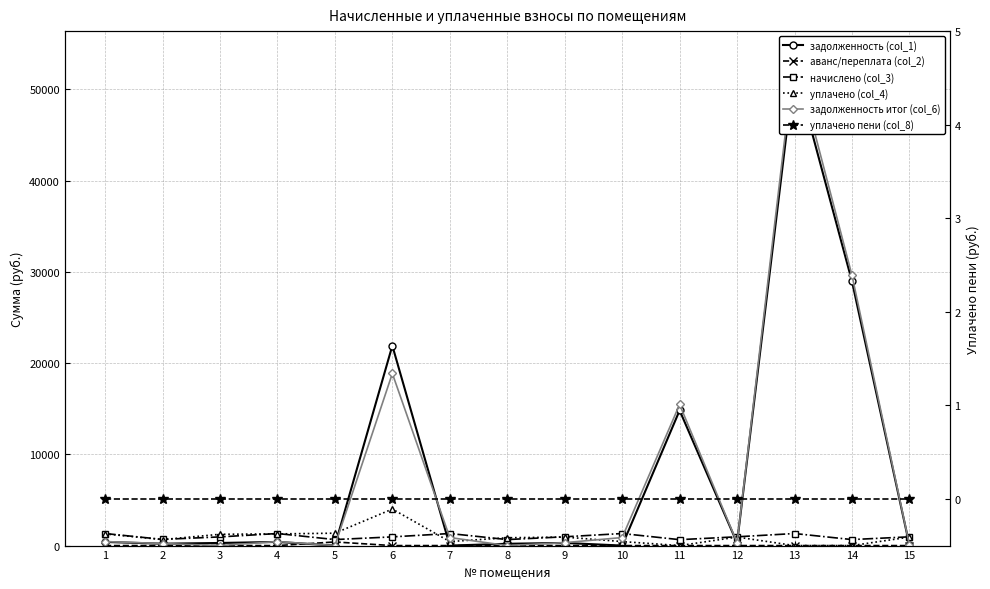

True or false: уплачено пени (col_8) and начислено (col_3) cross at least once.

False